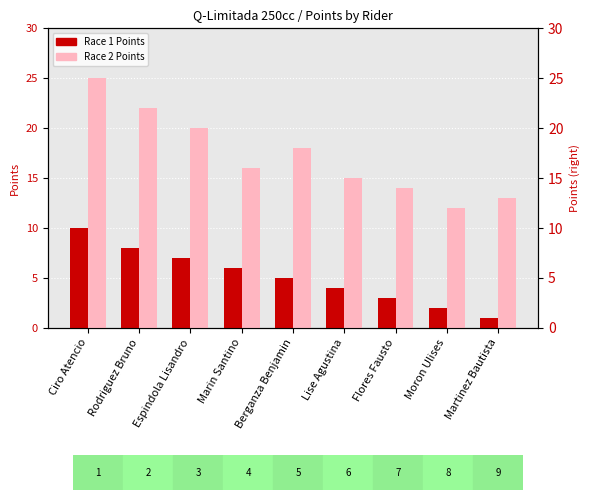

List the labels in order of Race 2 Points value, smallest first.

Moron Ulises, Martinez Bautista, Flores Fausto, Lise Agustina, Marin Santino, Berganza Benjamin, Espindola Lisandro, Rodriguez Bruno, Ciro Atencio